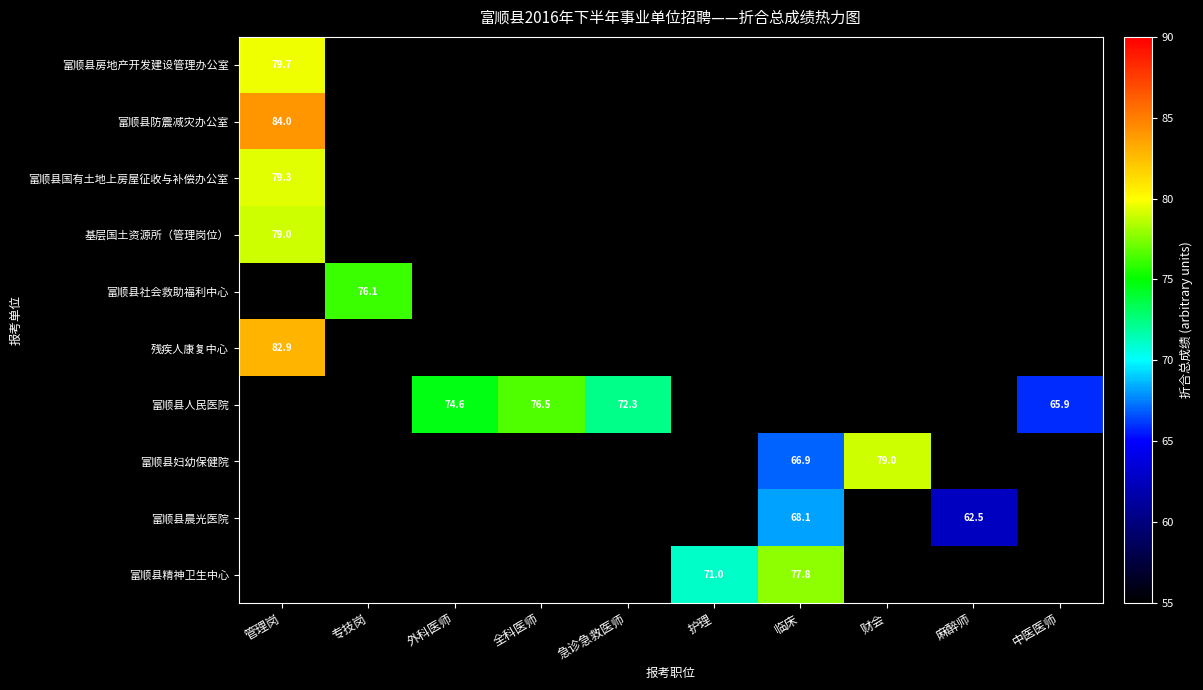

Is it true that 残疾人康复中心 equals 82.9 at 管理岗?

True